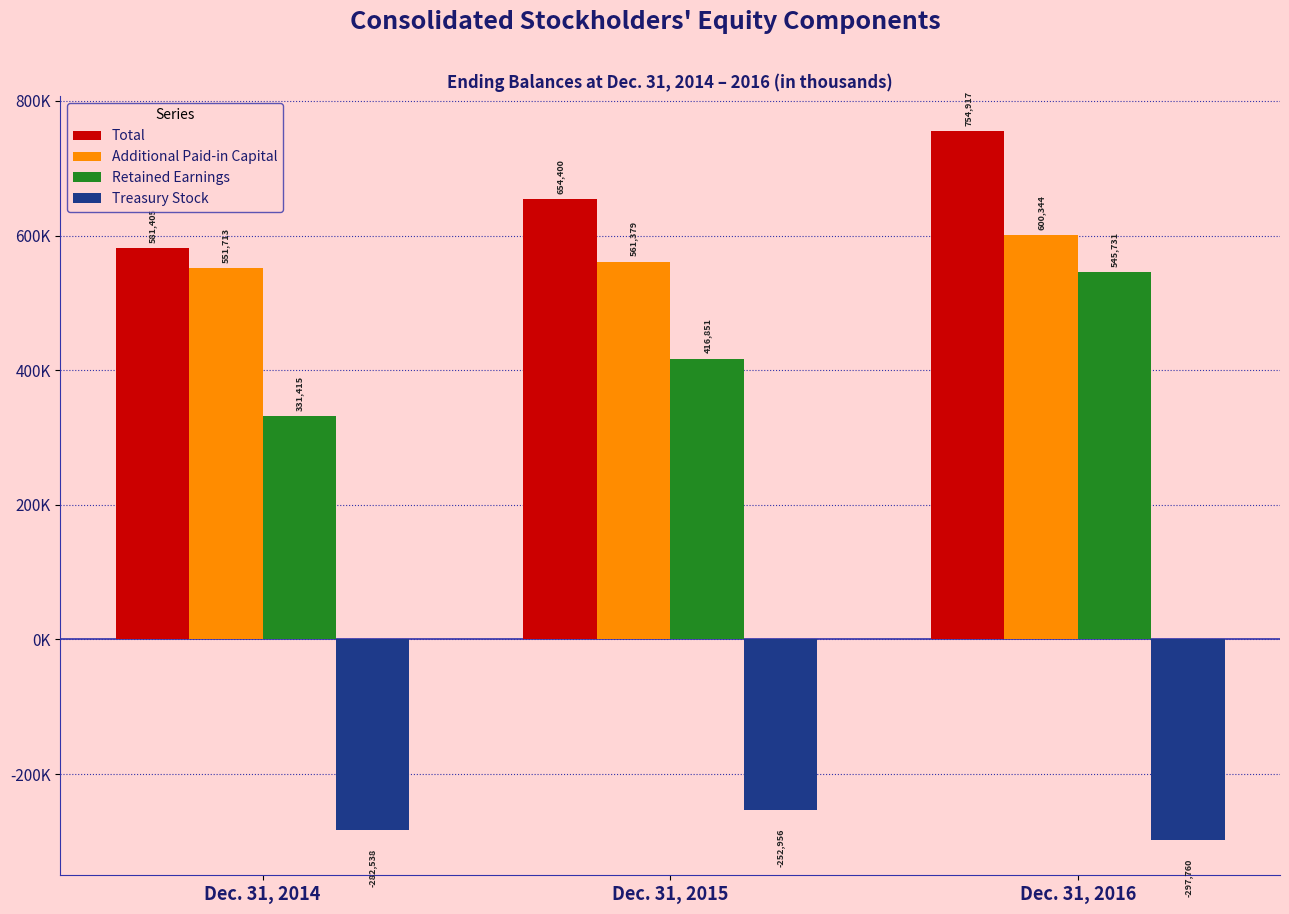

Does the chart contain any negative values?

Yes